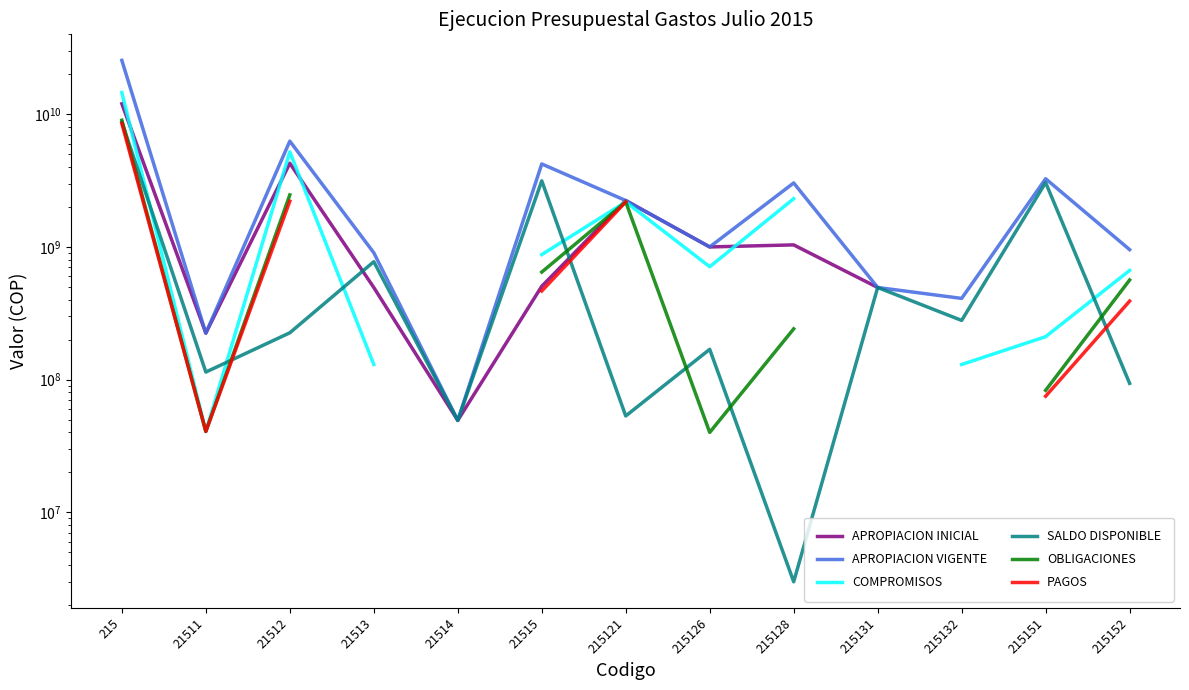

True or false: APROPIACION VIGENTE and SALDO DISPONIBLE cross at least once.

False